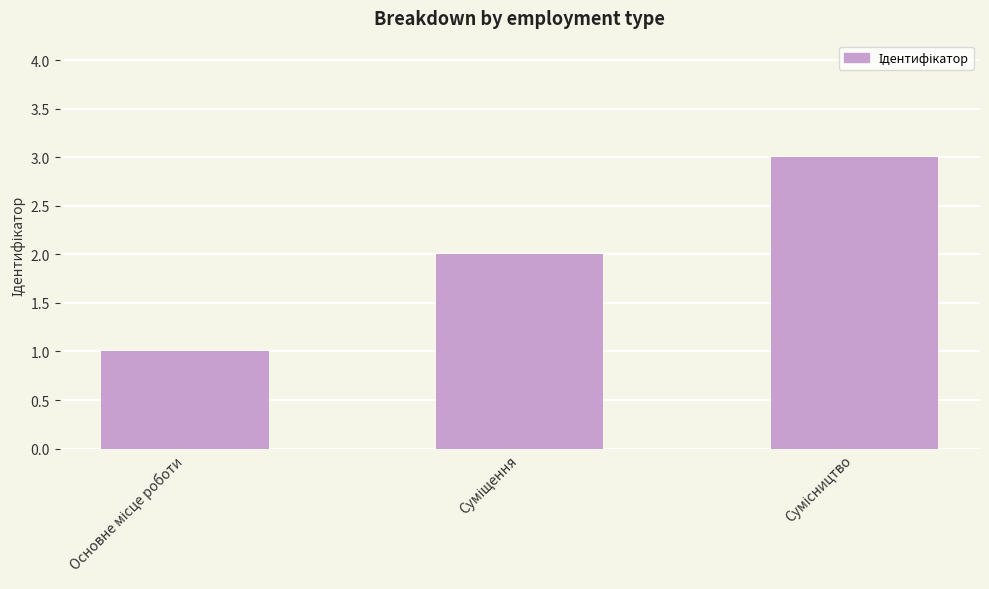

What is the sum of all values?

6